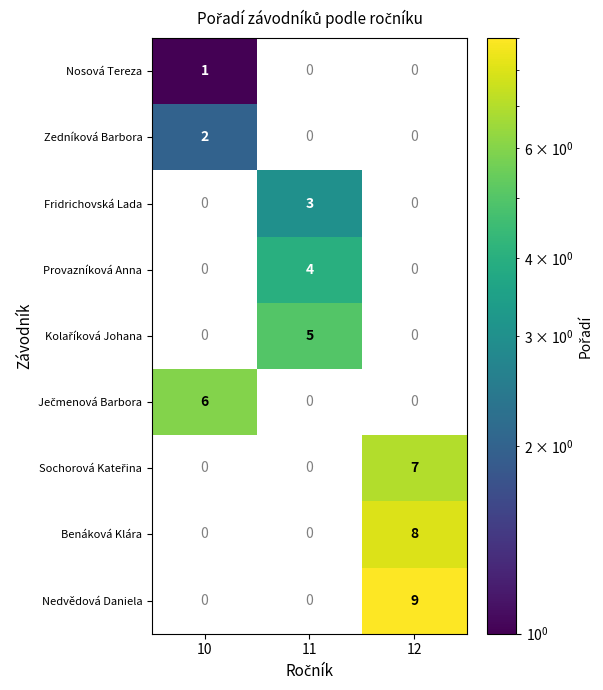

The value of Provazníková Anna at 12 is 0. True or false?

True